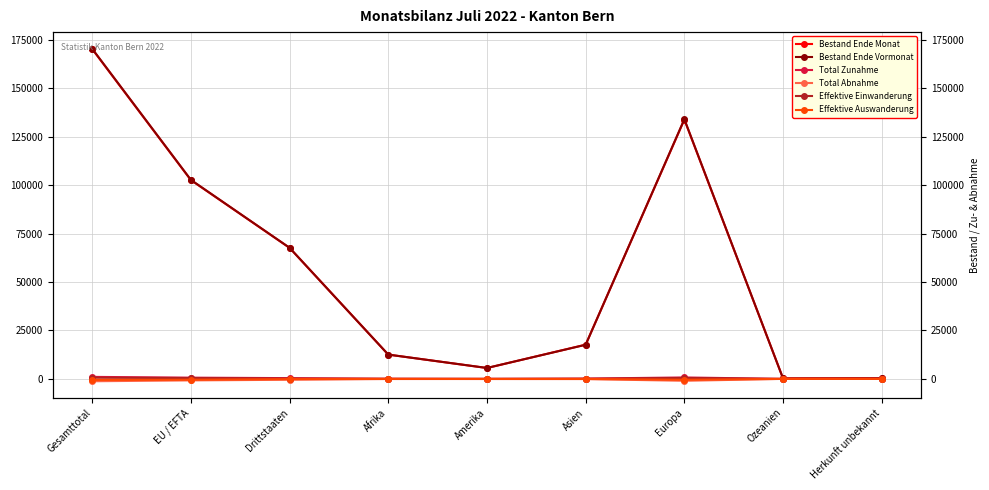

At EU / EFTA, list the series in order from largest to smallest.

Bestand Ende Vormonat, Bestand Ende Monat, Total Zunahme, Effektive Einwanderung, Effektive Auswanderung, Total Abnahme